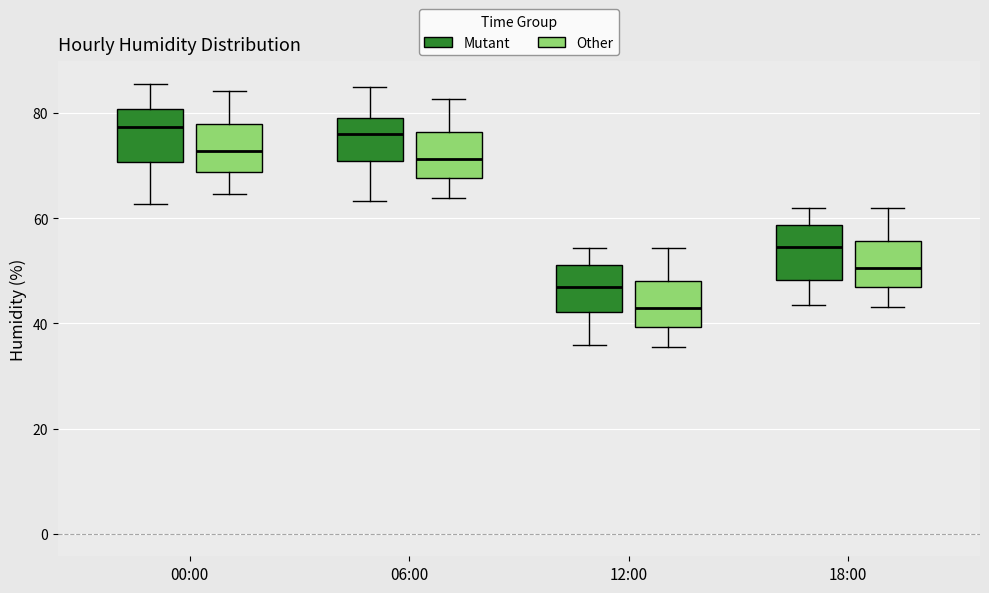

Where is the lower edge of the box for 00:00 (Other) on the y-axis? The values are not printed on the chart, so give them approximately, as read against the axis.

68